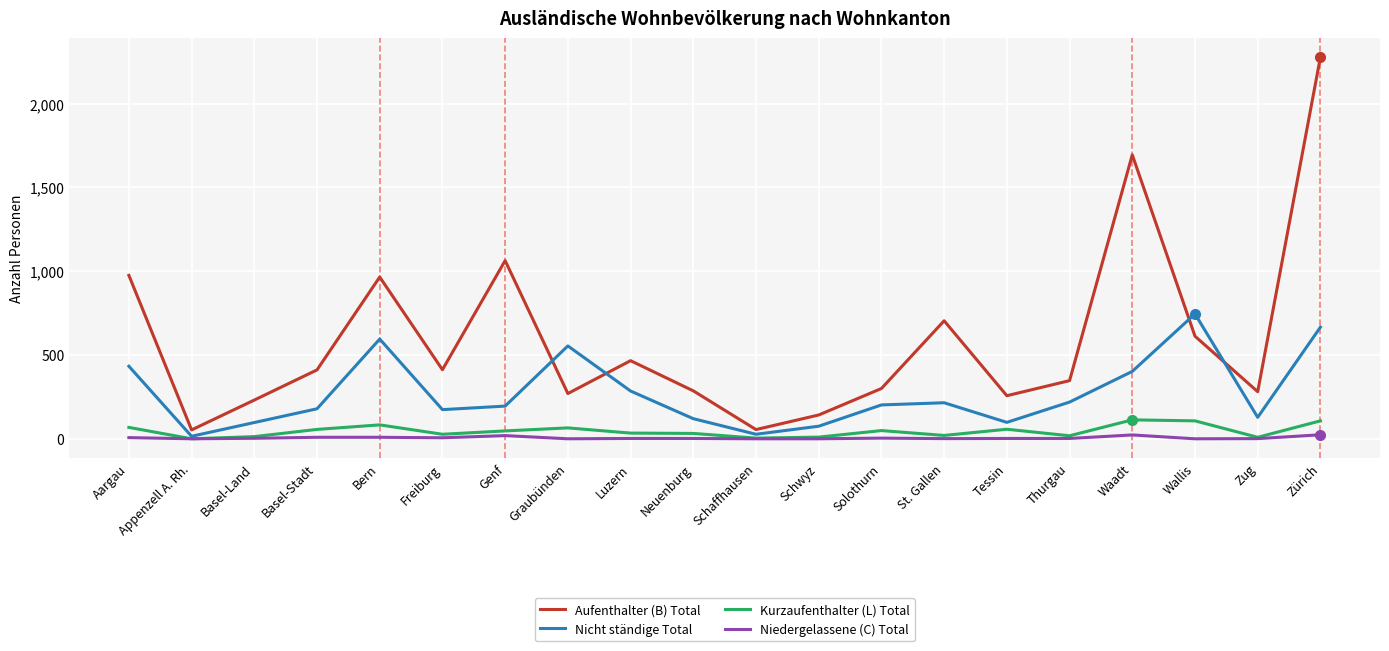

The Kurzaufenthalter (L) Total series shows 47 at Genf. True or false?

True